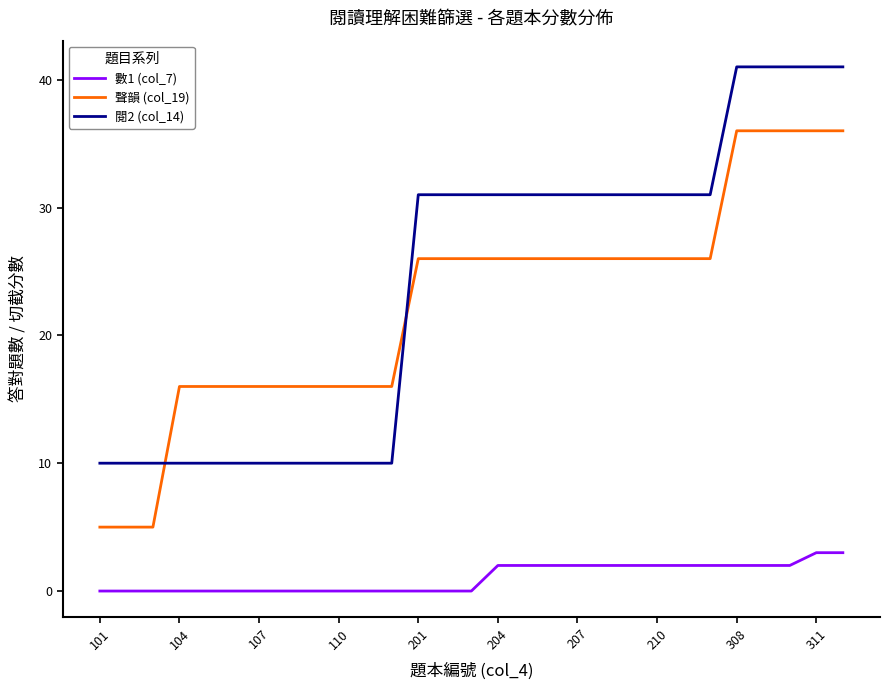

How many 閱2 (col_14) values are between 10 and 31?

24